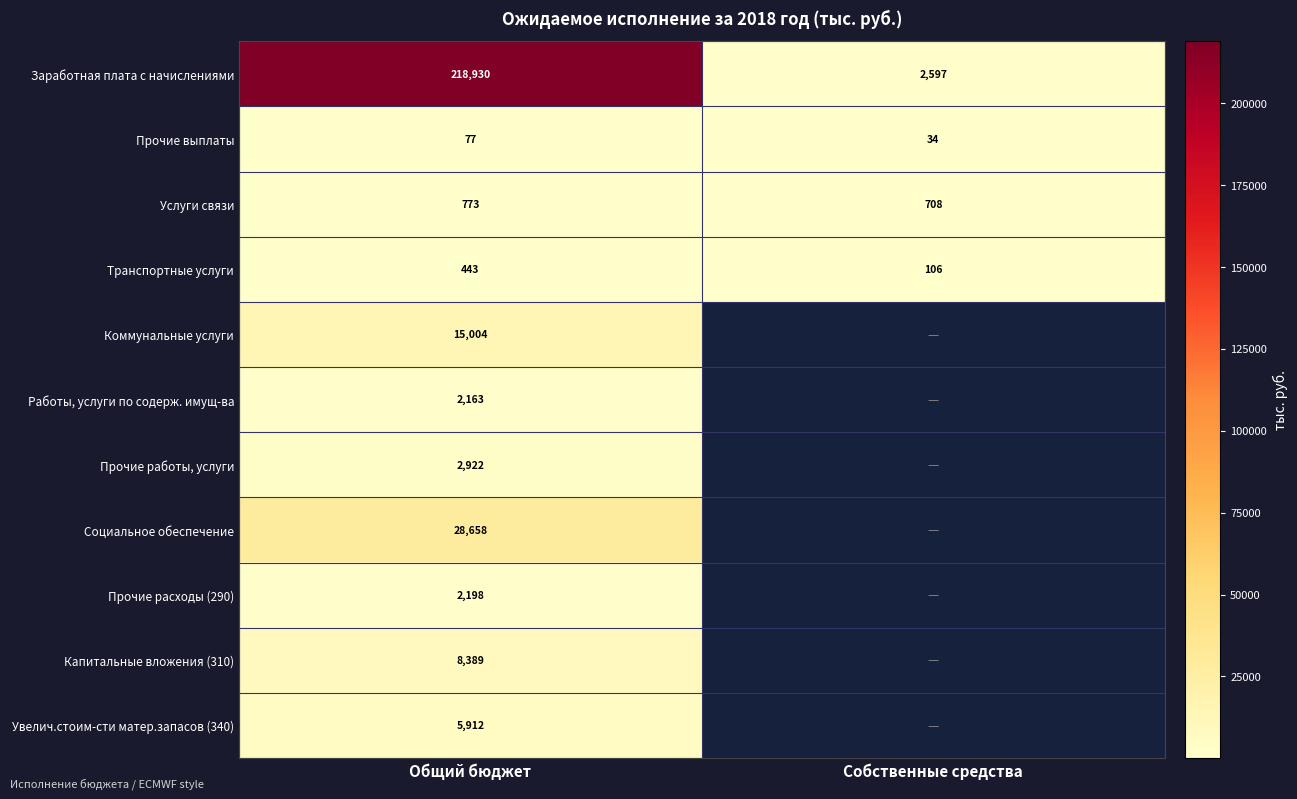

Between Общий бюджет and Собственные средства, which is larger?

Общий бюджет